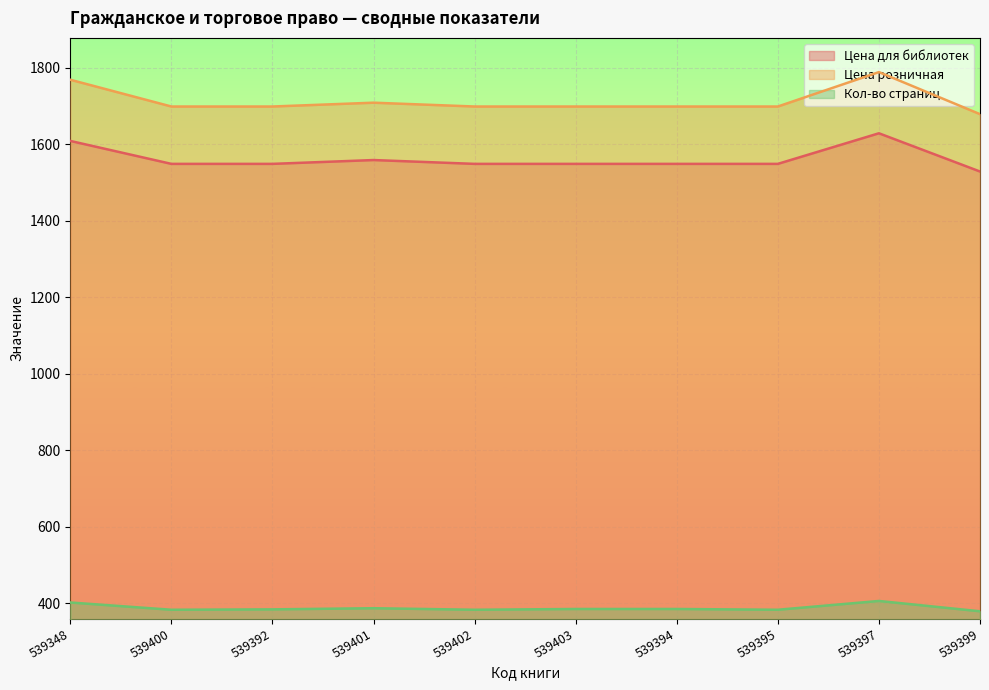

What is the average value of the Цена для библиотек series?

1562